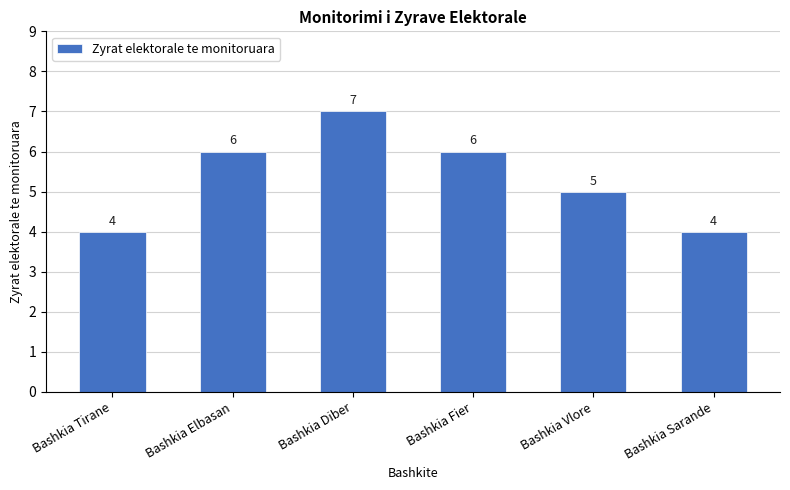

What is the difference between the second highest and minimum values?

2